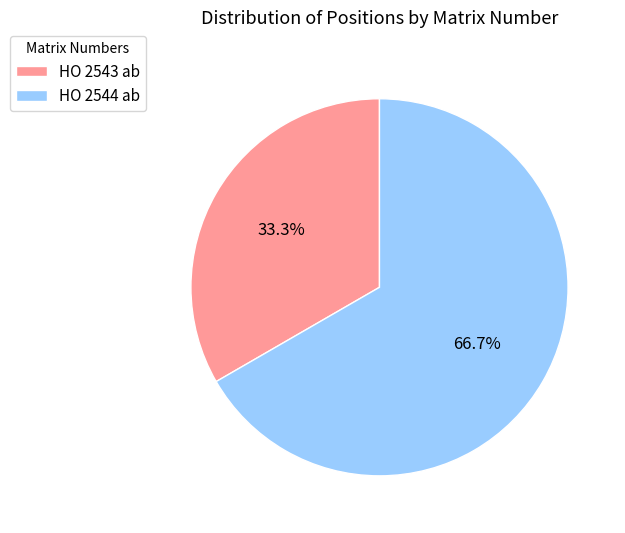

Which has a higher value, HO 2543 ab or HO 2544 ab?

HO 2544 ab